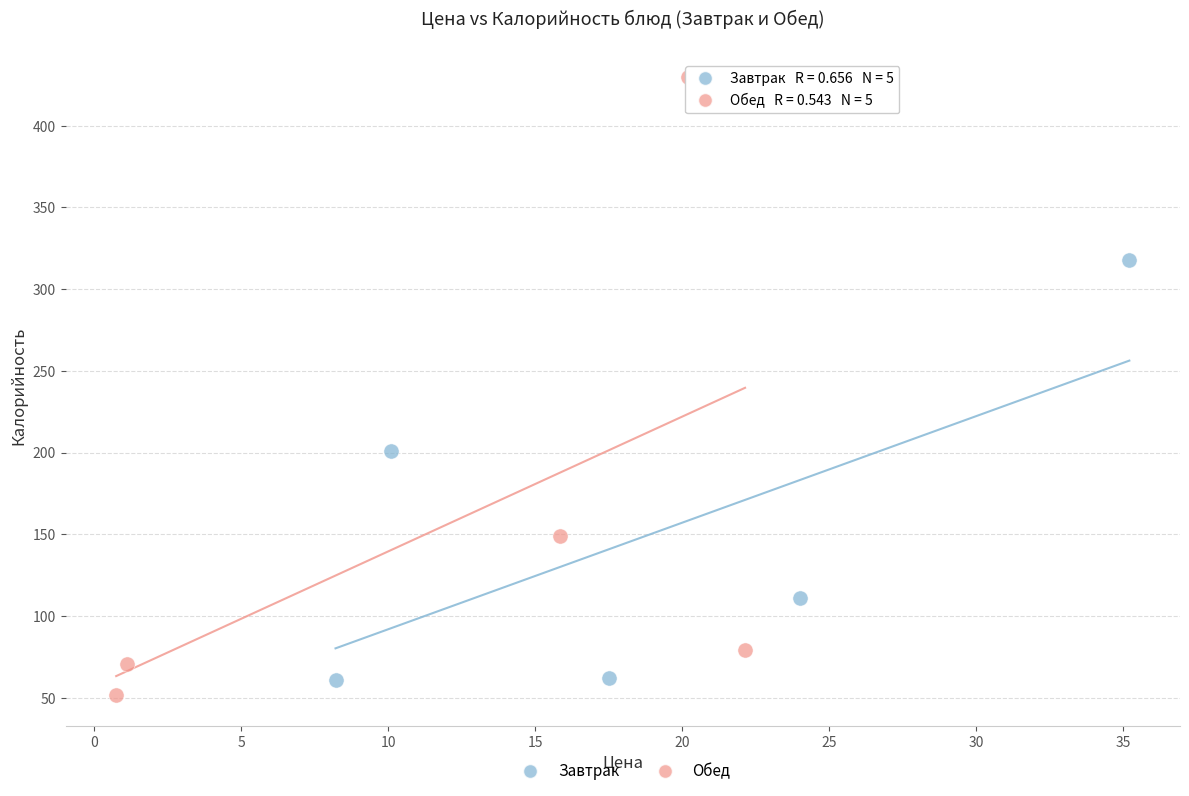

Which series has the widest spread of Y values?

Обед